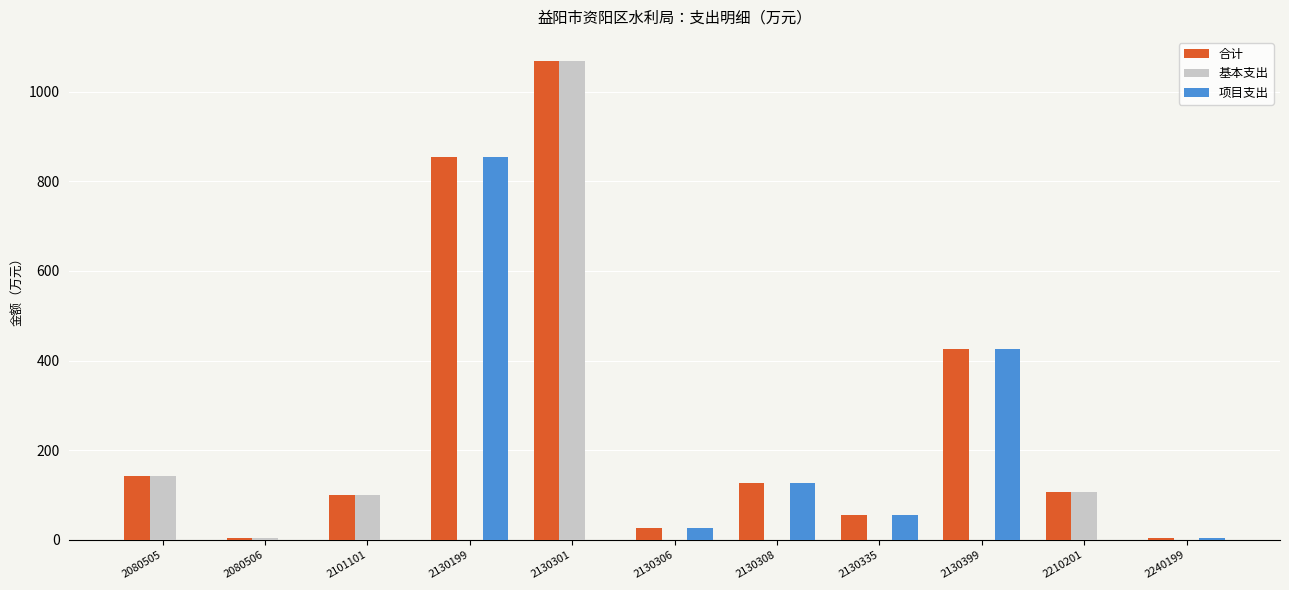

Are the bars horizontal?

No